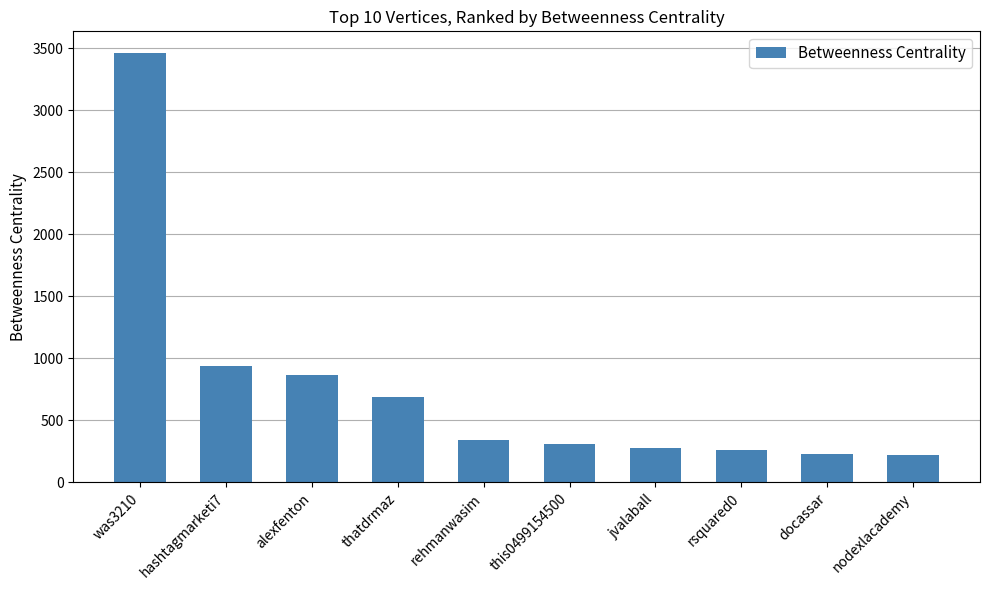

What is the sum of all values?

7605.7